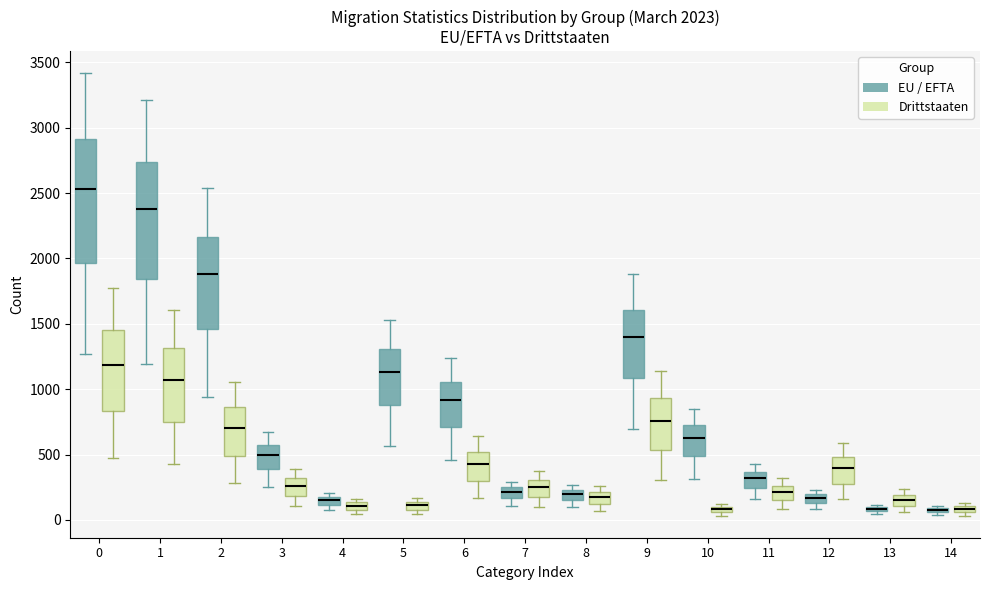

Comparing the boxes themselves (not the whiskers), which one is the tallest?

0 (EU / EFTA)